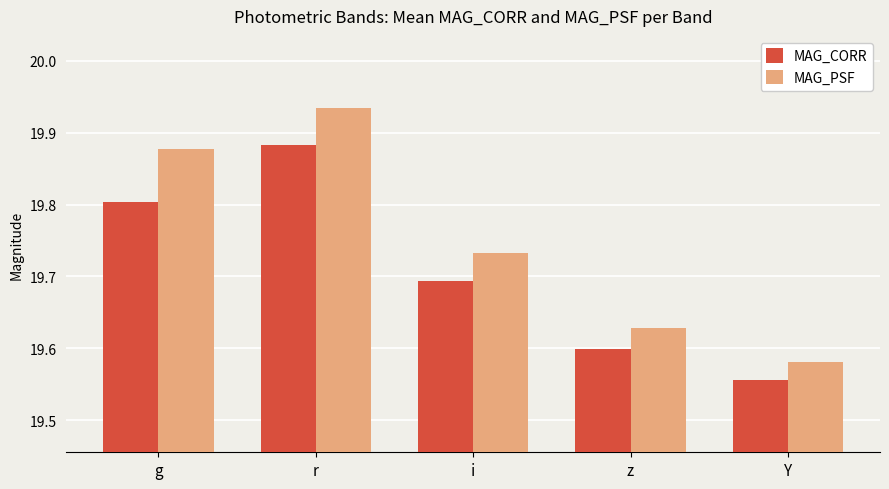

Rank the categories by MAG_CORR value from lowest to highest.

Y, z, i, g, r